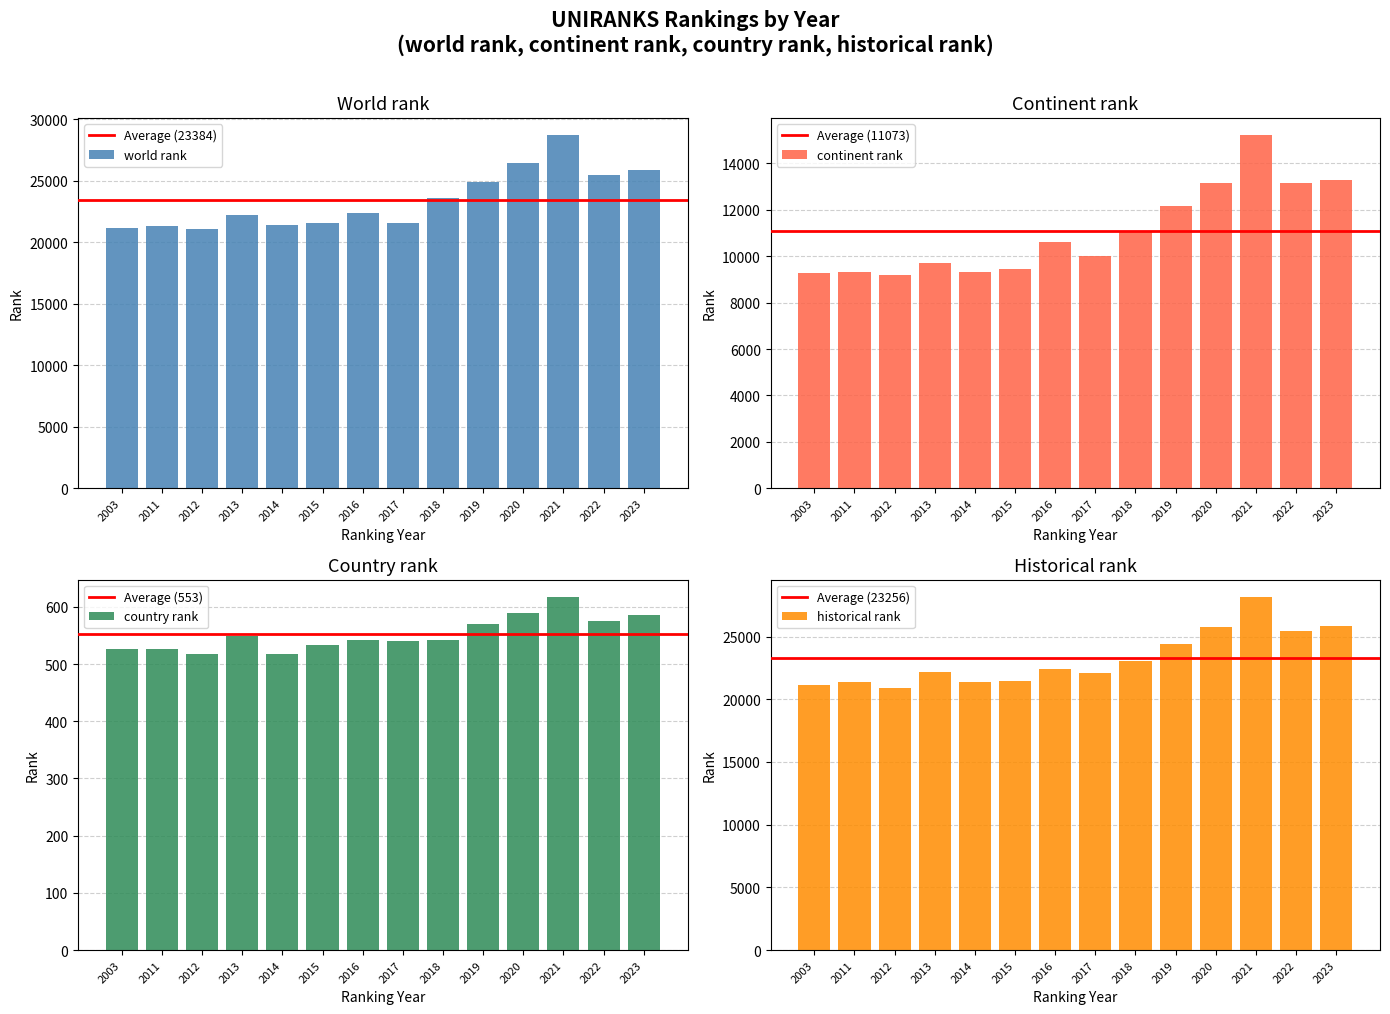

List the labels in order of historical rank value, largest first.

2021, 2023, 2020, 2022, 2019, 2018, 2016, 2013, 2017, 2015, 2011, 2014, 2003, 2012